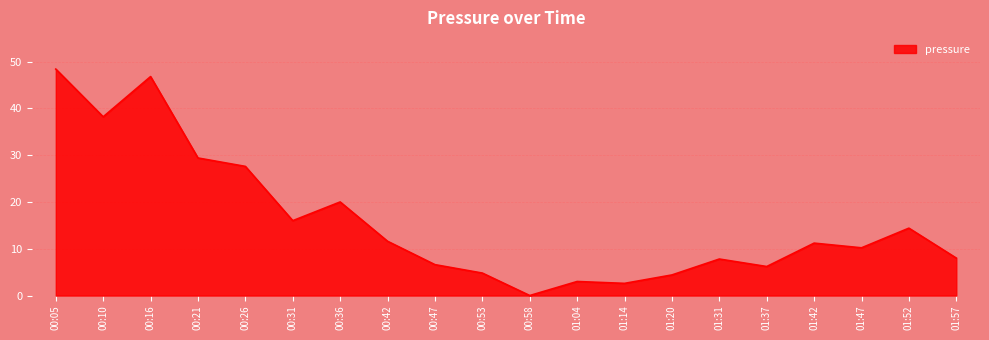

What is the change in value from 00:53 to 01:14?

-2.2